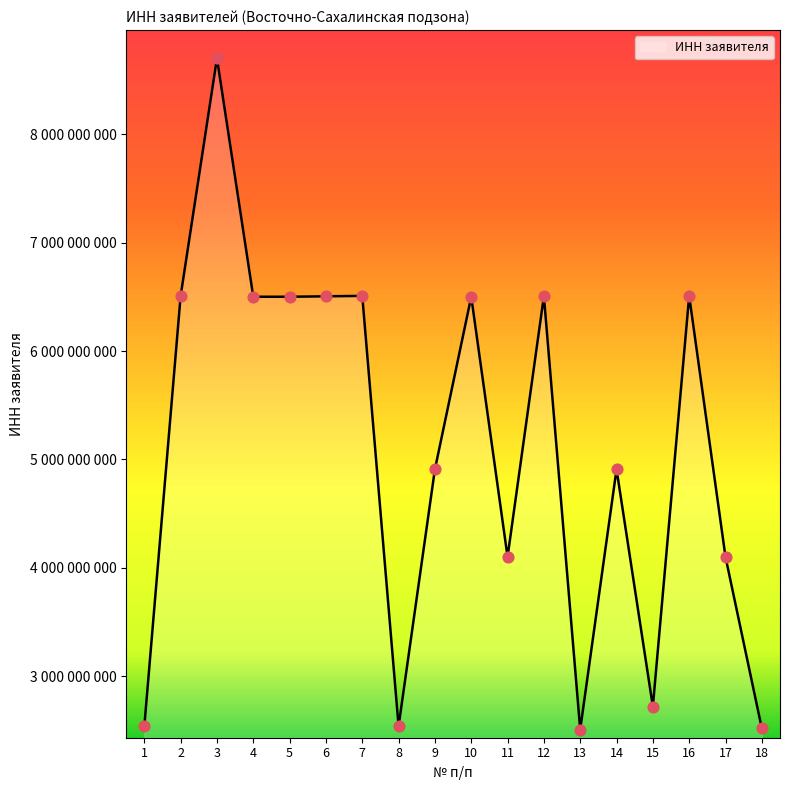

Is this an area chart (filled region under the line)?

Yes